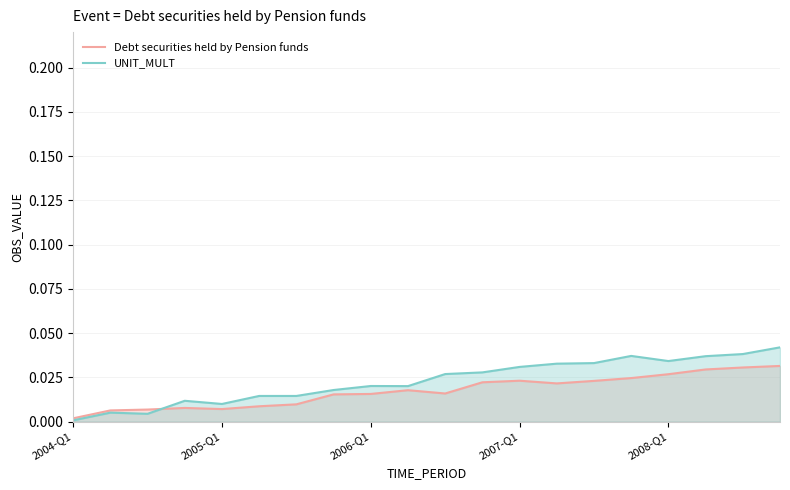

List the series in order of their peak value, highest first.

UNIT_MULT, Debt securities held by Pension funds